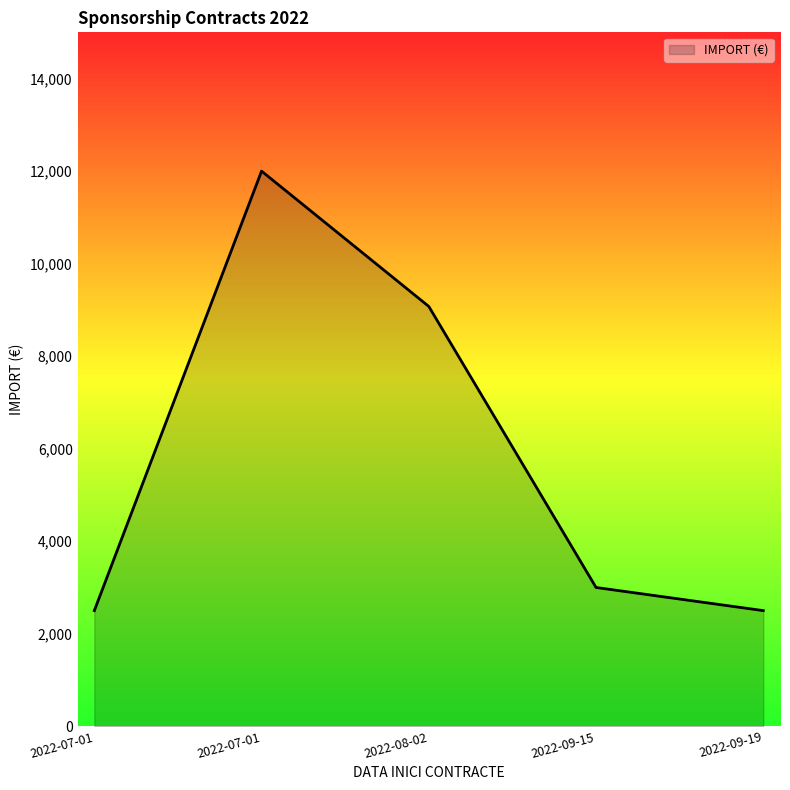

What is the greatest value displayed?

12000